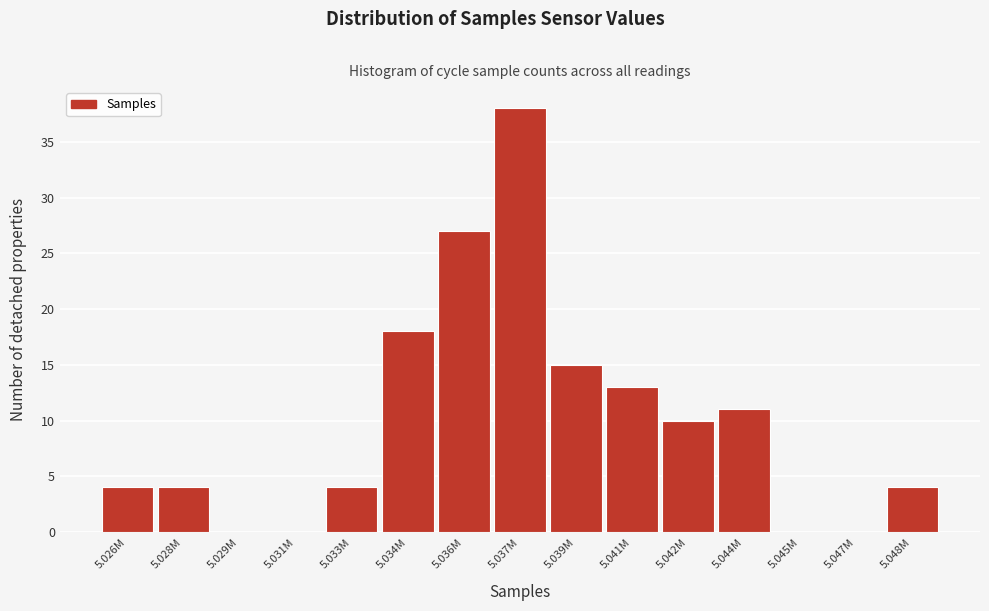

Reading left to right, what are all the values shown in this chart?

5.026M=4	5.028M=4	5.029M=0	5.031M=0	5.033M=4	5.034M=18	5.036M=27	5.037M=38	5.039M=15	5.041M=13	5.042M=10	5.044M=11	5.045M=0	5.047M=0	5.048M=4